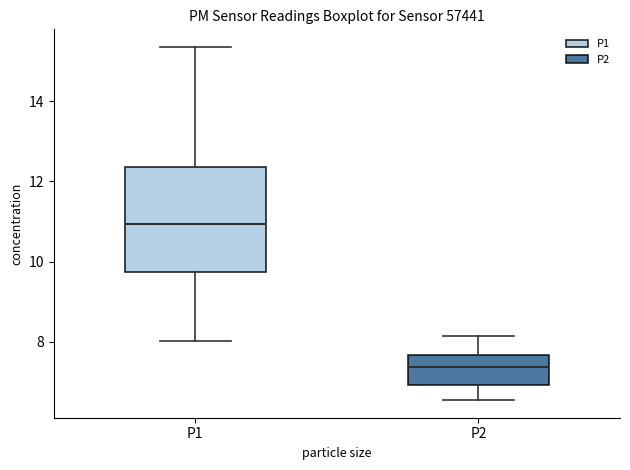

Reading left to right, transcribe this box plot: for each box, give where its median line is, the range the box spans, and where its two whiskers end, as read against the y-axis. The values are not printed on the chart, so give them approximately, as read against the axis.

P1: median 11.0, box 9.8 to 12.4, whiskers 8.0 to 15.4
P2: median 7.4, box 7.0 to 7.6, whiskers 6.6 to 8.2